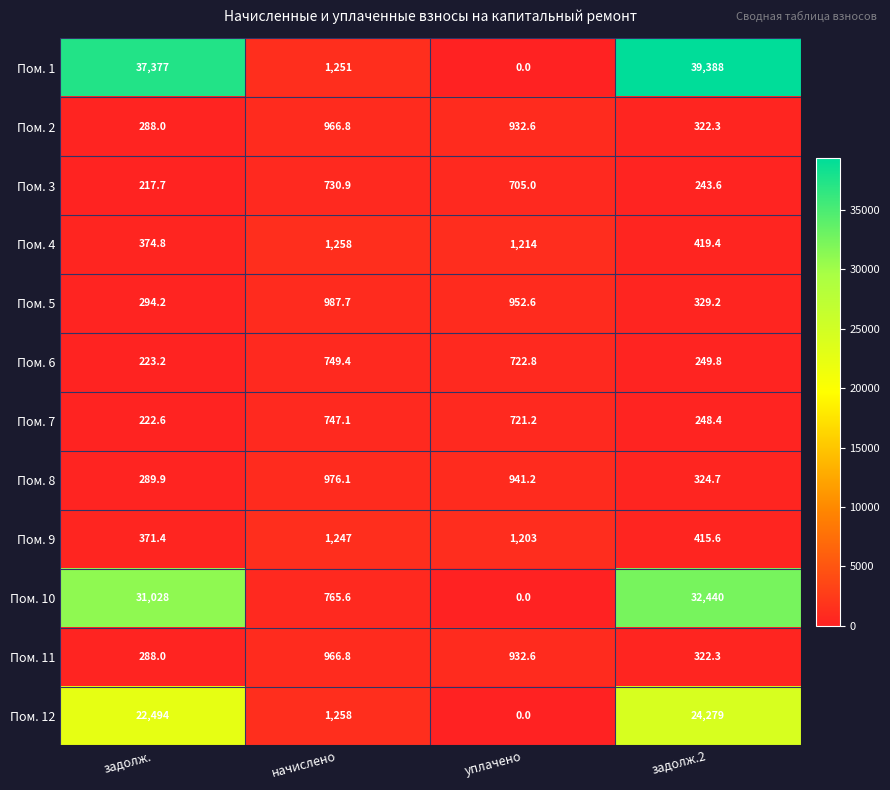

At which category does the chart reach its minimum across all series?

уплачено